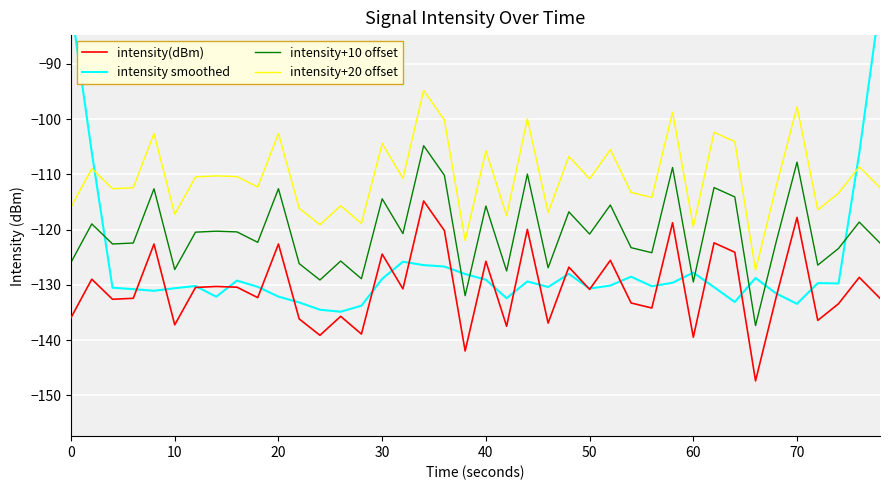

True or false: intensity+10 offset and intensity+20 offset intersect in this chart.

False